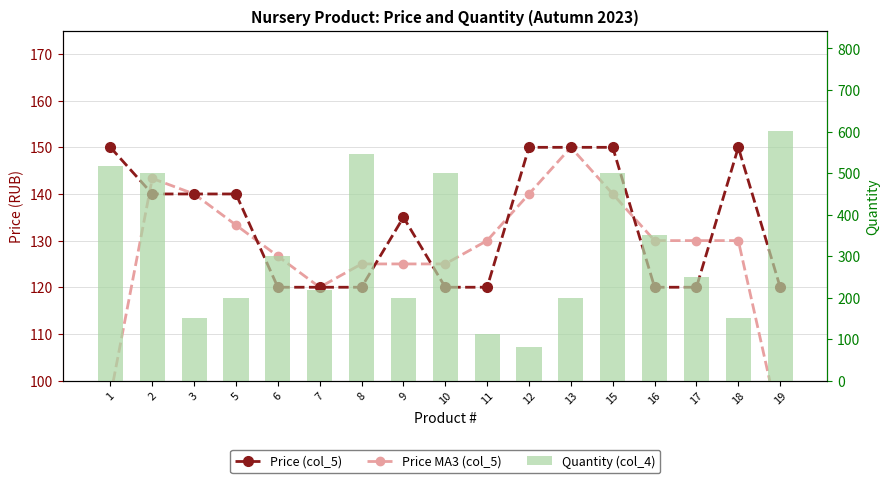

At which label does Quantity (col_4) first exceed 250?

1